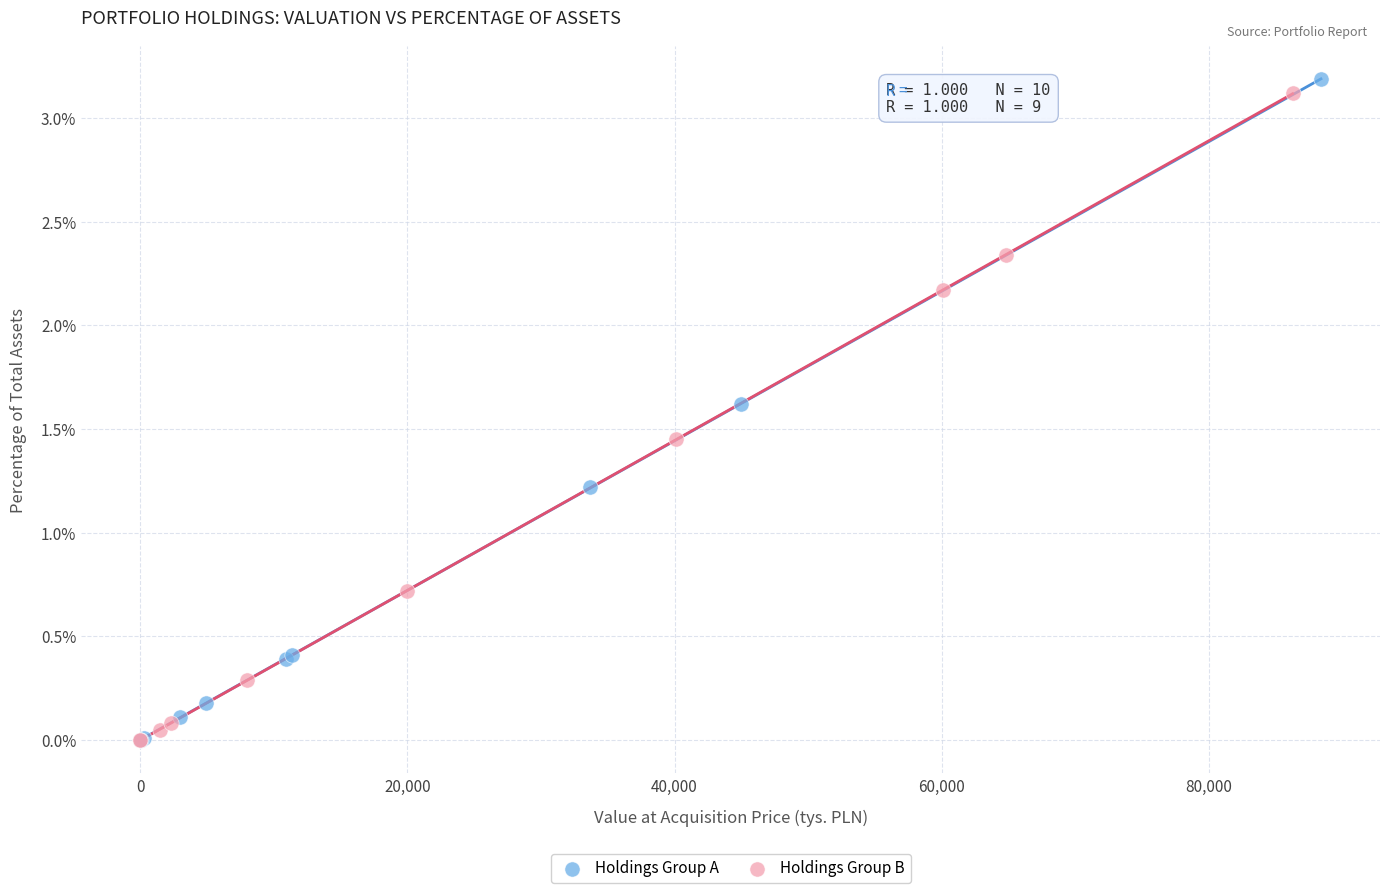

What are all the series names shown in the legend?

Holdings Group A, Holdings Group B